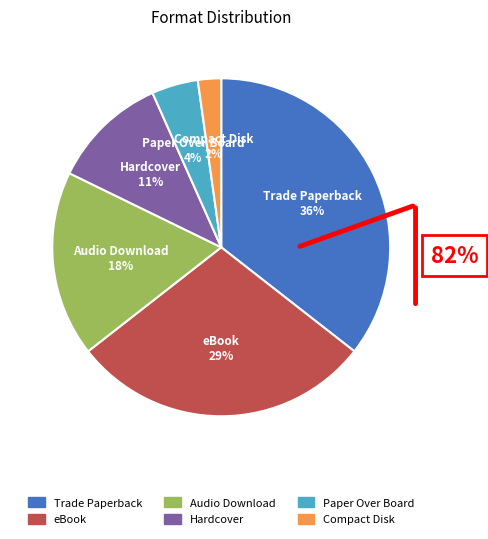

To the nearest percent, what is the combined percentage of Audio Download and Compact Disk?

20%